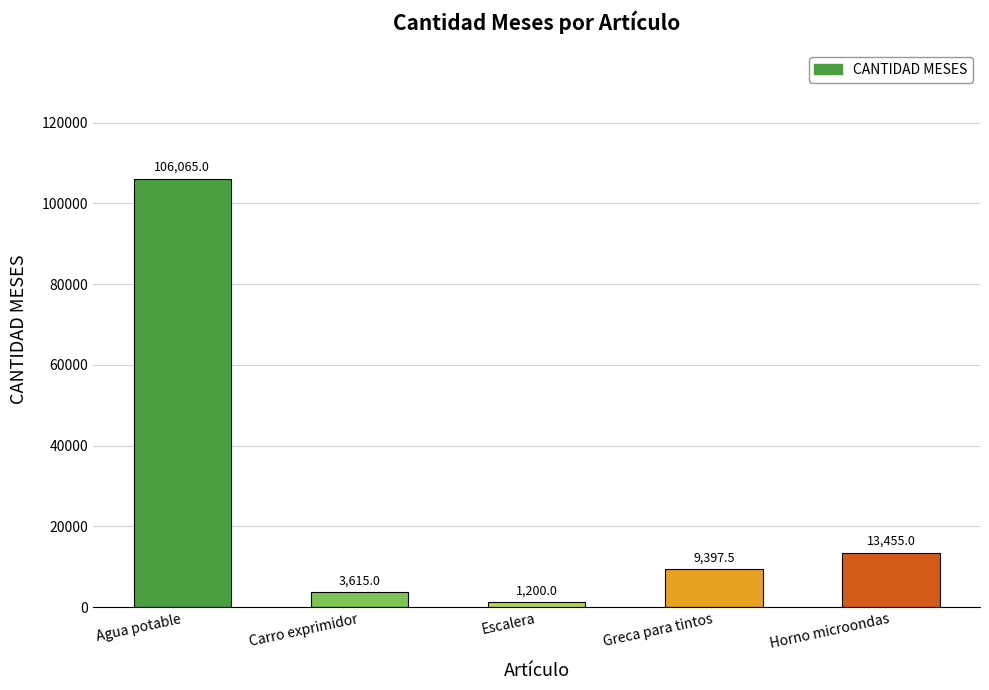

What is the approximate value at Agua potable?

106065.0